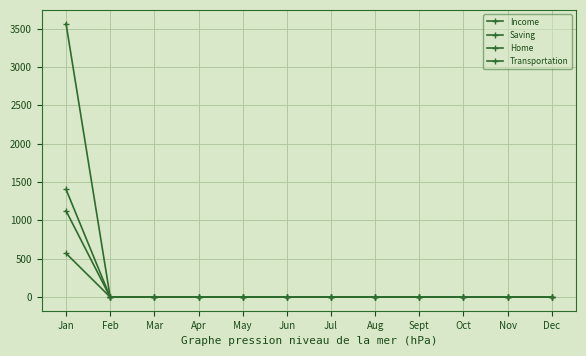

What position from the left is Nov?

11